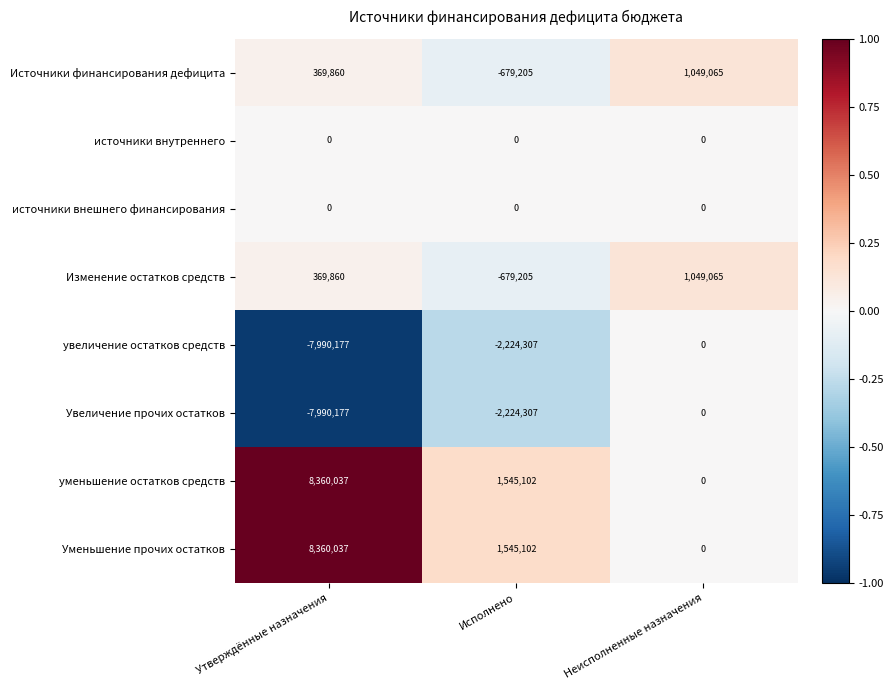

What is the spread (max minus min) of values at Утверждённые назначения?

16350214